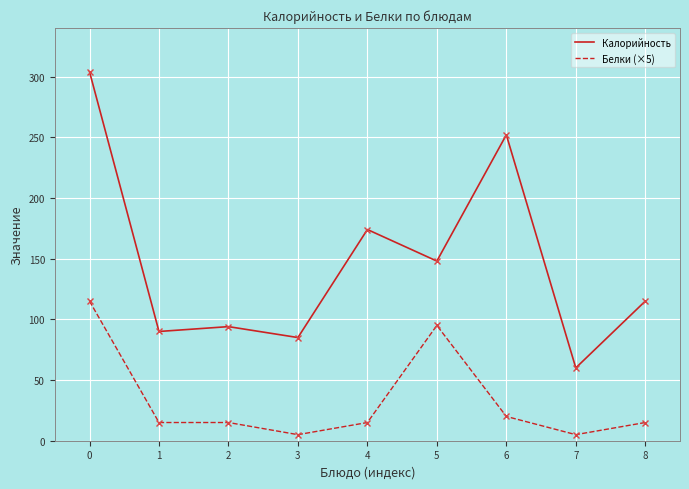

What is the minimum value for Калорийность?

60